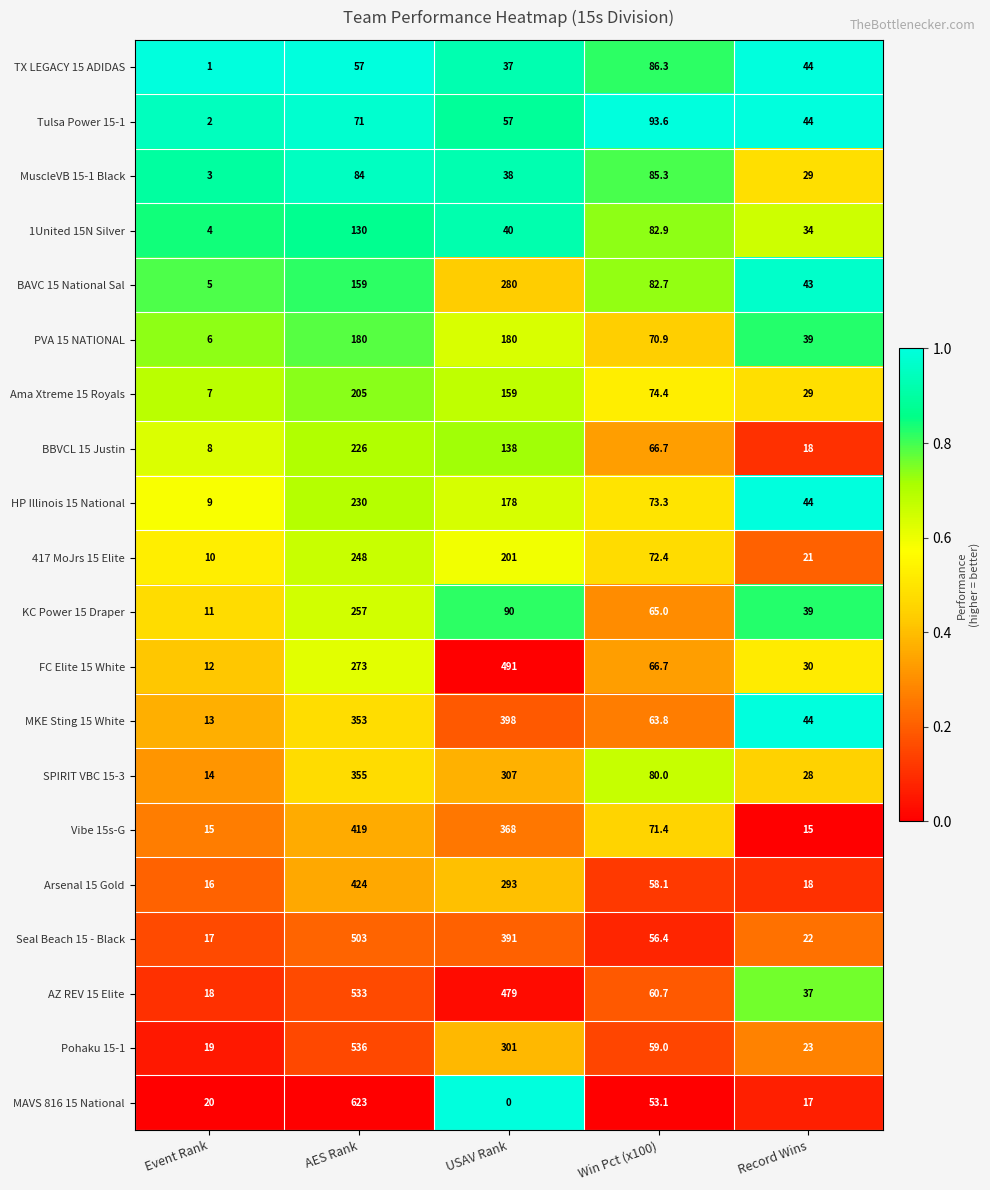

Which series has the widest spread of values?

MAVS 816 15 National